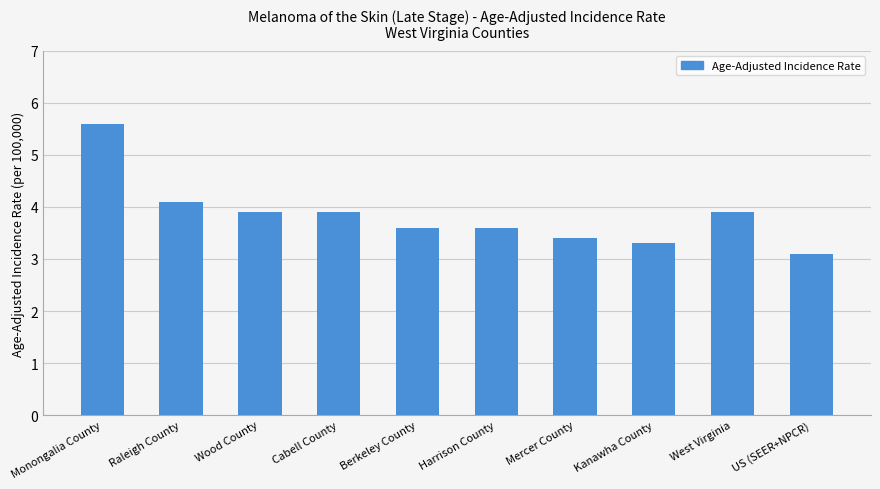

The value at US (SEER+NPCR) is 3.1. True or false?

True